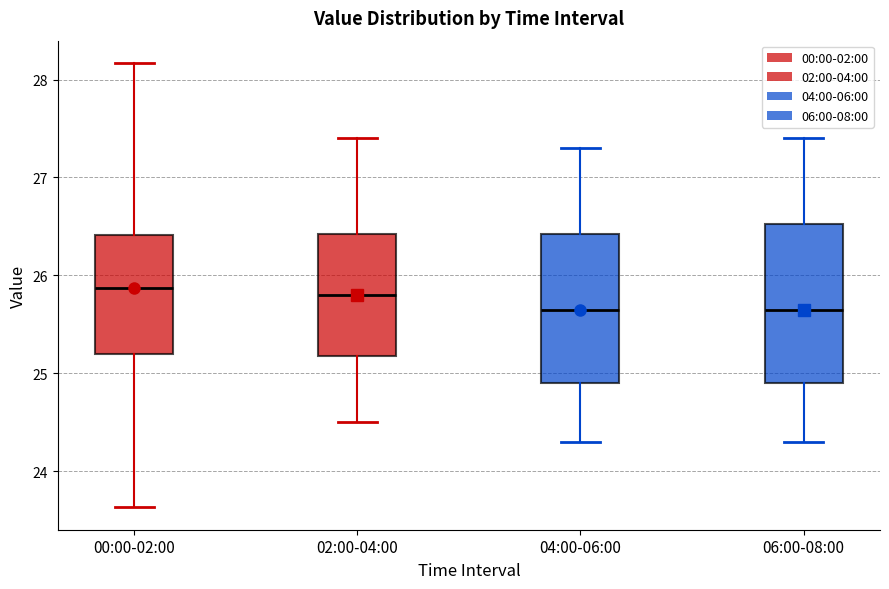

Reading left to right, read every box against the y-axis: the position of its median line, the range the box covers, and the ends of its whiskers. The values are not printed on the chart, so give them approximately, as read against the axis.

00:00-02:00: median 25.9, box 25.2 to 26.4, whiskers 23.6 to 28.2
02:00-04:00: median 25.8, box 25.2 to 26.4, whiskers 24.5 to 27.4
04:00-06:00: median 25.7, box 24.9 to 26.4, whiskers 24.3 to 27.3
06:00-08:00: median 25.7, box 24.9 to 26.5, whiskers 24.3 to 27.4